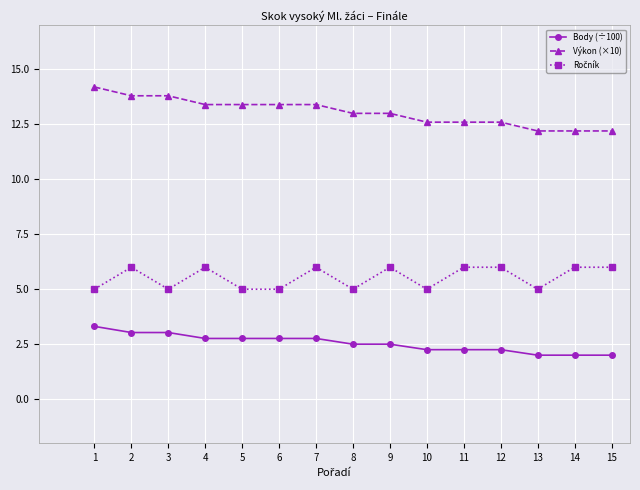

The Výkon (×10) series shows 7.9 at 1. True or false?

False